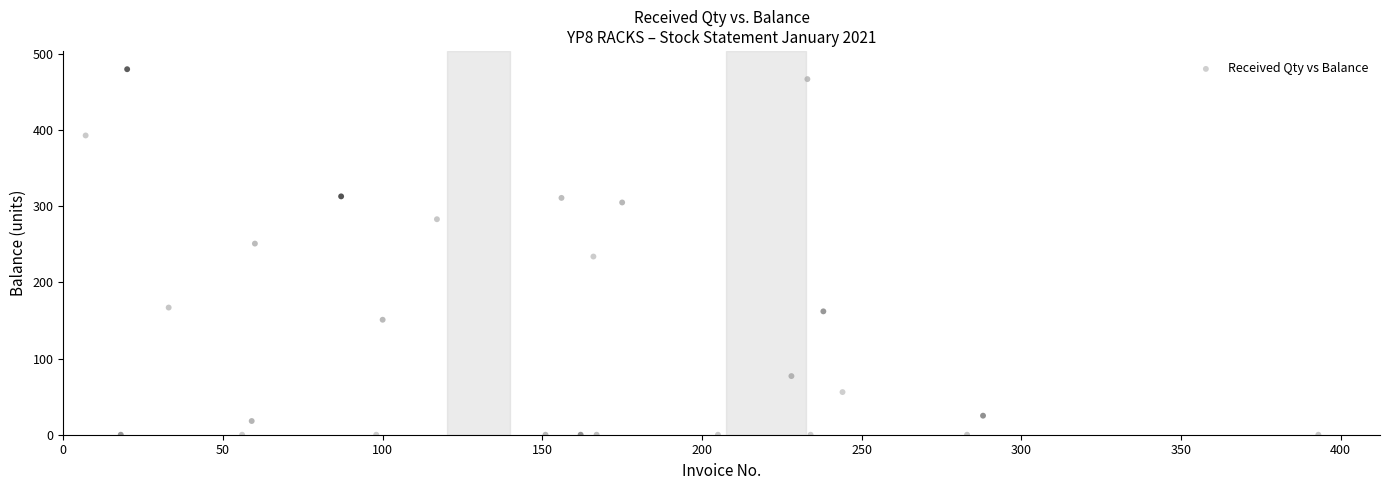

What is the range of X values (max minus min)?

386